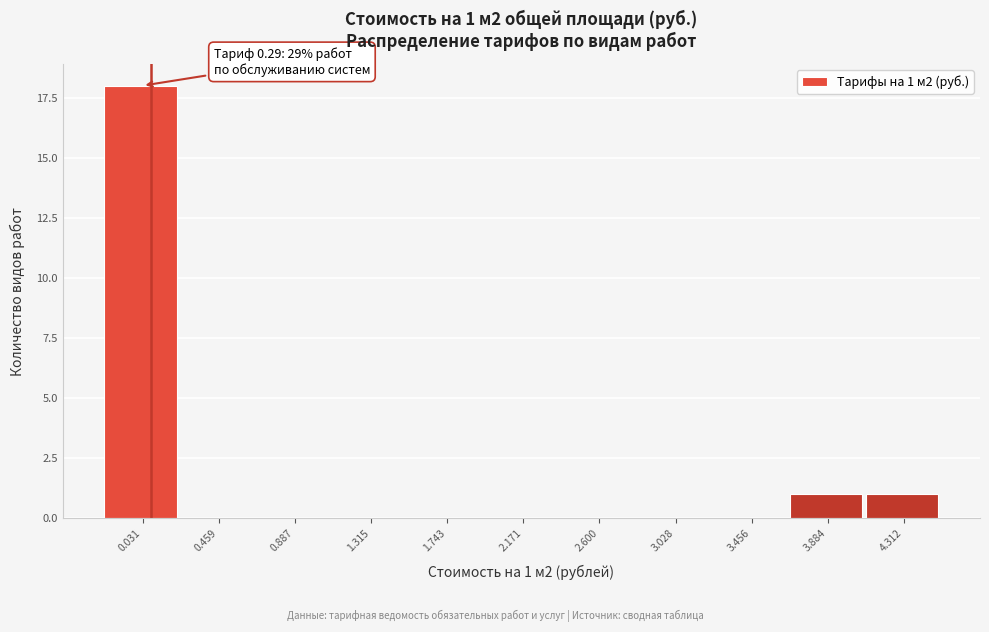

Reading left to right, list all the values displayed in this chart.

0.031=18	0.459=0	0.887=0	1.315=0	1.743=0	2.171=0	2.600=0	3.028=0	3.456=0	3.884=1	4.312=1